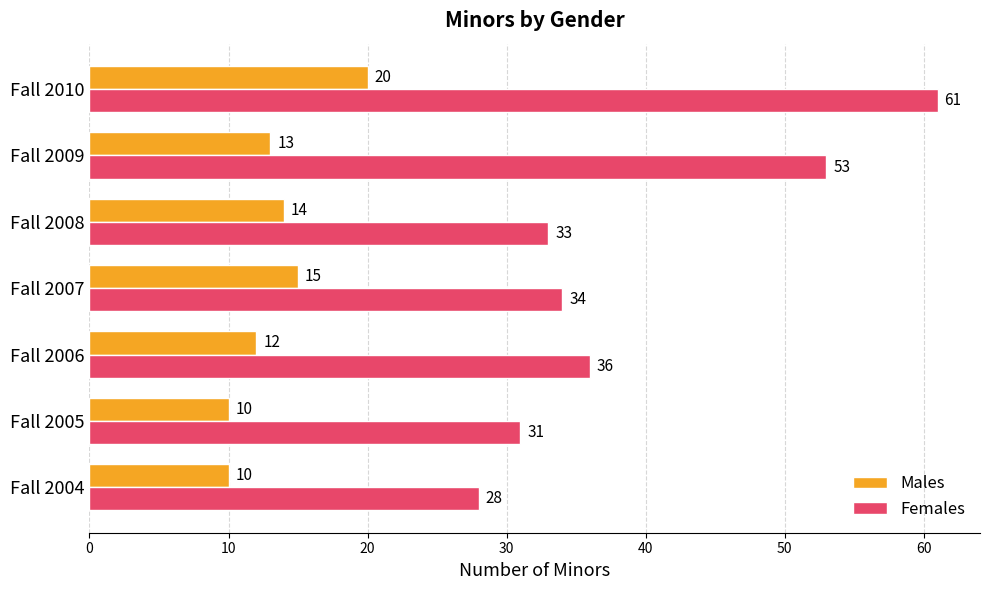

Which series has the largest total across all categories?

Females